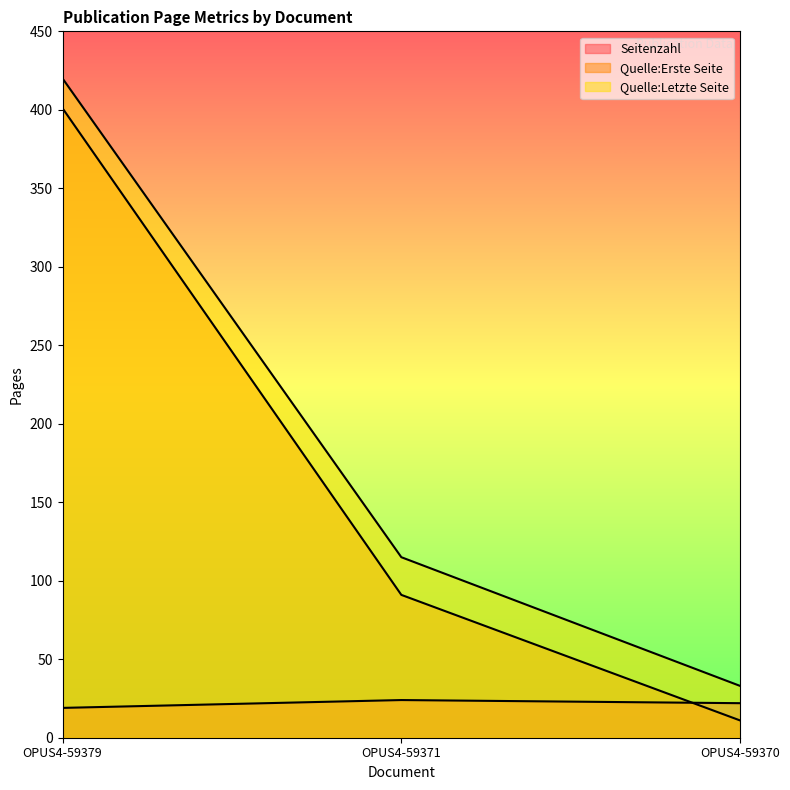

Rank the categories by Seitenzahl value from highest to lowest.

OPUS4-59371, OPUS4-59370, OPUS4-59379